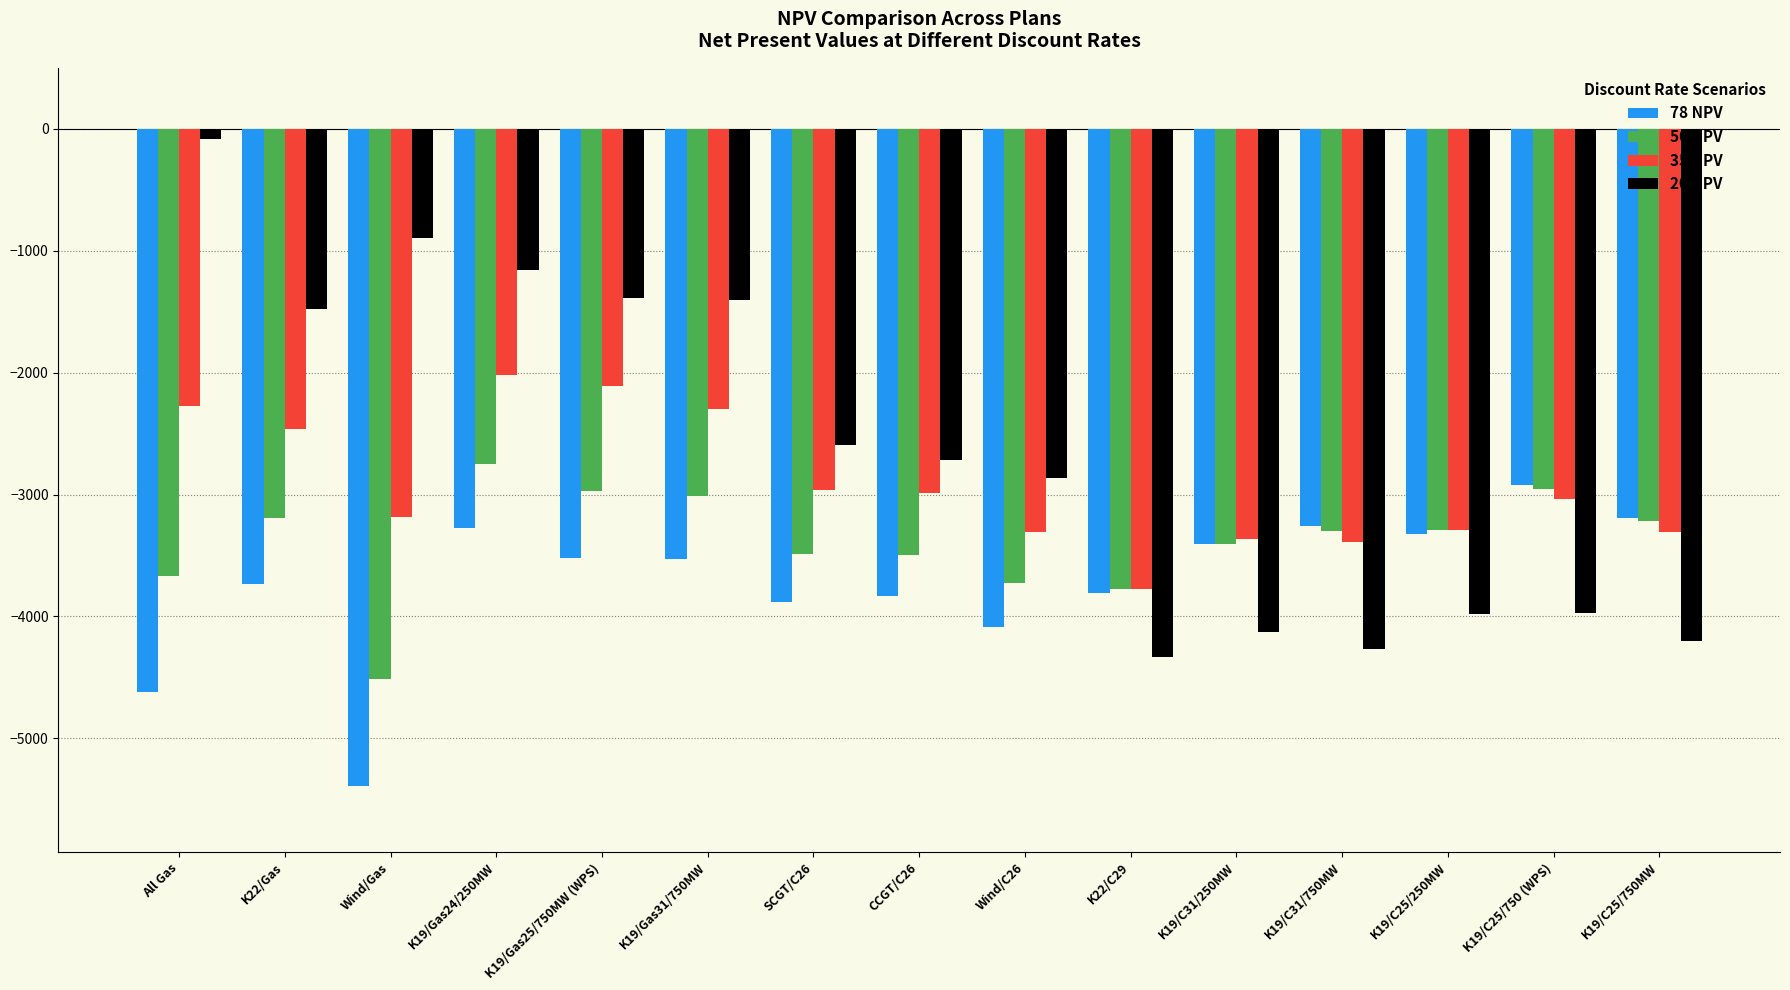

What is the label of the 12th bar from the left?

K19/C31/750MW